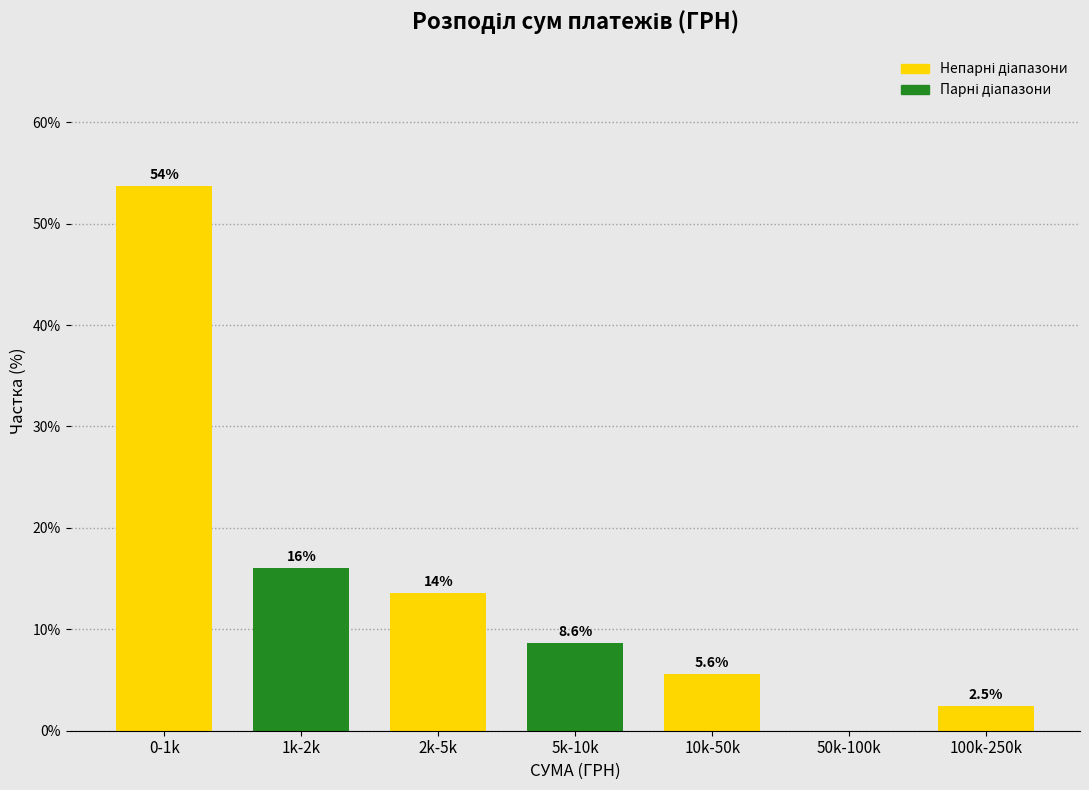

Reading left to right, extract all data points from this chart.

0-1k=53.7	1k-2k=16.0	2k-5k=13.6	5k-10k=8.6	10k-50k=5.6	50k-100k=0.0	100k-250k=2.5